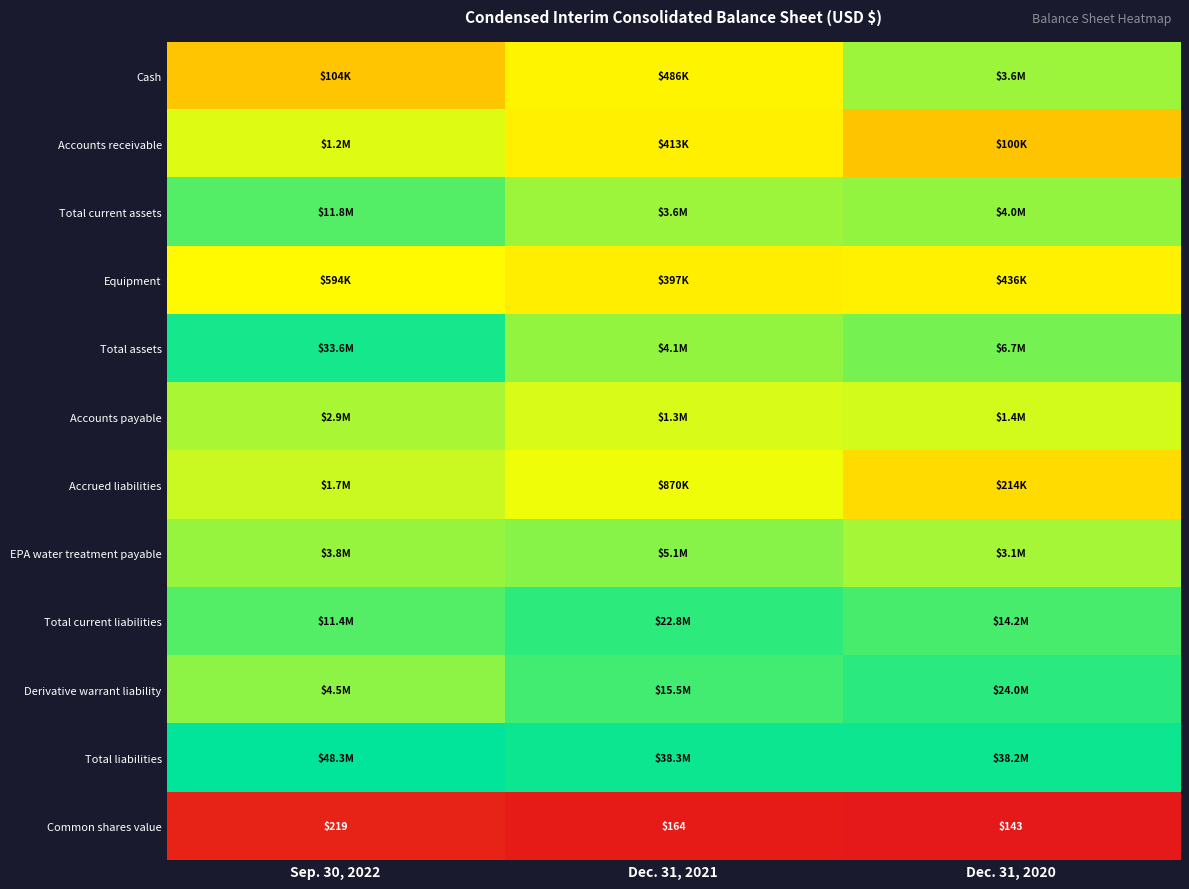

Rank the series at Dec. 31, 2020 from highest to lowest value.

Total liabilities, Derivative warrant liability, Total current liabilities, Total assets, Total current assets, Cash, EPA water treatment payable, Accounts payable, Equipment, Accrued liabilities, Accounts receivable, Common shares value